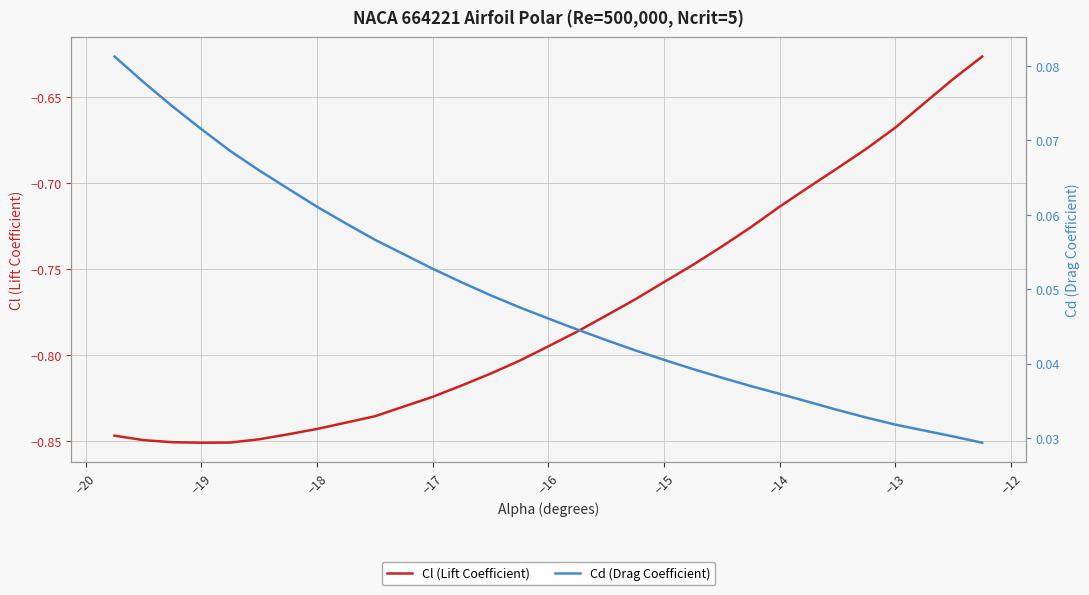

Rank the series by their average value, from highest to lowest.

Cd (Drag Coefficient), Cl (Lift Coefficient)